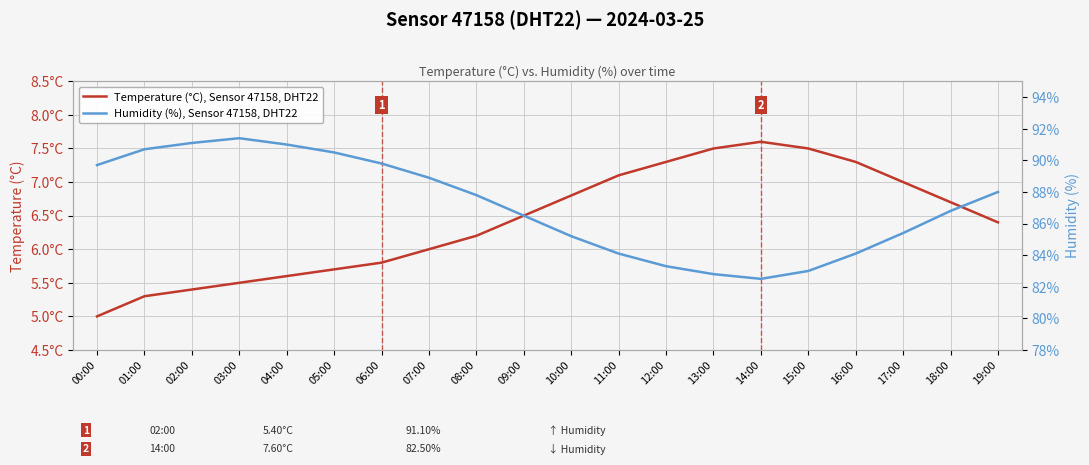

Reading right to left, list all the values displayed in this chart.

Temperature (°C), Sensor 47158, DHT22: 19:00=6.4	18:00=6.7	17:00=7.0	16:00=7.3	15:00=7.5	14:00=7.6	13:00=7.5	12:00=7.3	11:00=7.1	10:00=6.8	09:00=6.5	08:00=6.2	07:00=6.0	06:00=5.8	05:00=5.7	04:00=5.6	03:00=5.5	02:00=5.4	01:00=5.3	00:00=5.0
Humidity (%), Sensor 47158, DHT22: 19:00=88.0	18:00=86.8	17:00=85.4	16:00=84.1	15:00=83.0	14:00=82.5	13:00=82.8	12:00=83.3	11:00=84.1	10:00=85.2	09:00=86.5	08:00=87.8	07:00=88.9	06:00=89.8	05:00=90.5	04:00=91.0	03:00=91.4	02:00=91.1	01:00=90.7	00:00=89.7